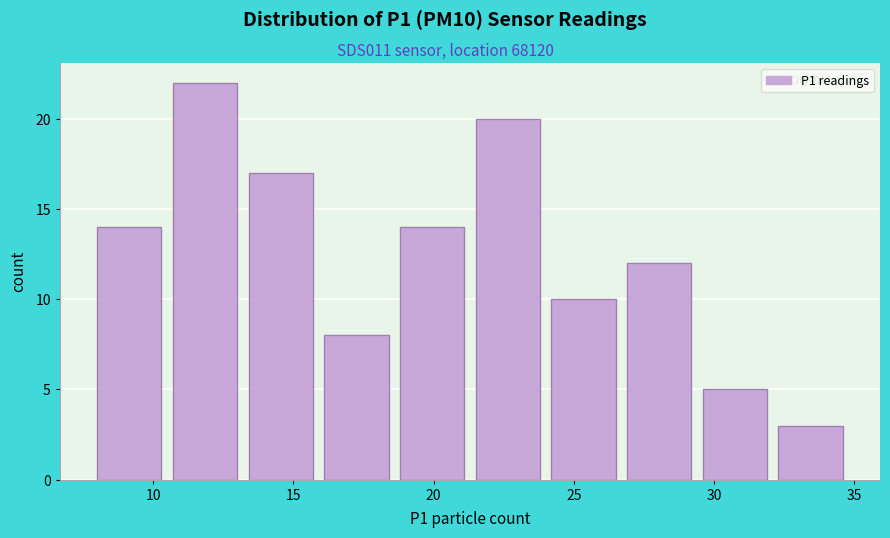

Over which range of the x-axis is the bar tallest?

10.7 to 13.4